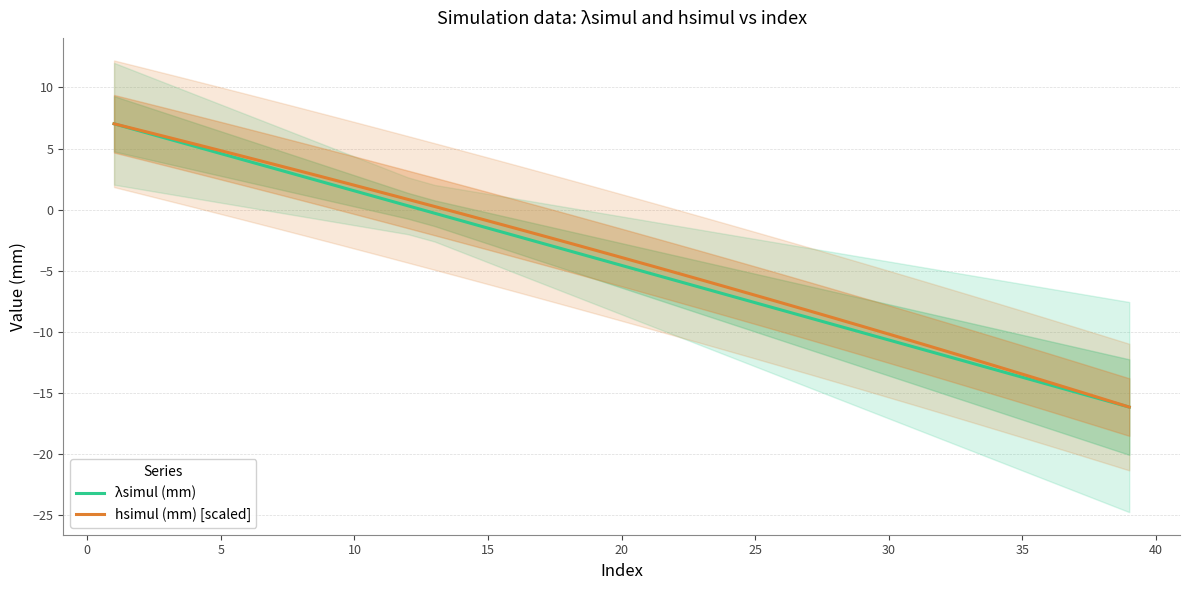

True or false: λsimul (mm) has a value of -10.7 at 30.

True